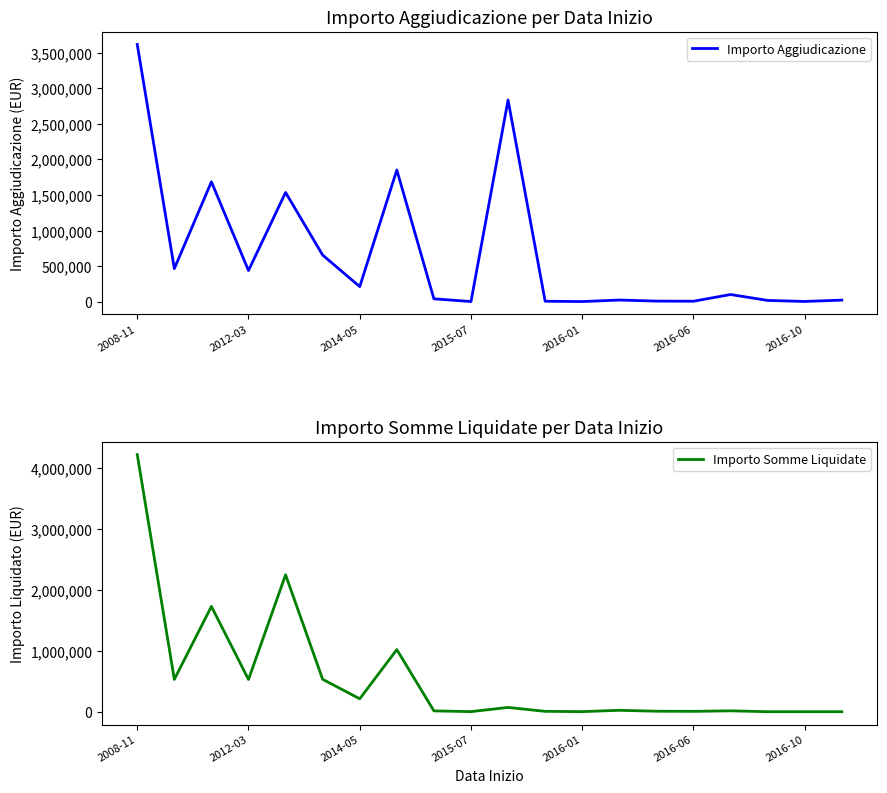

What is the highest value of the Importo Somme Liquidate series?

4216648.2